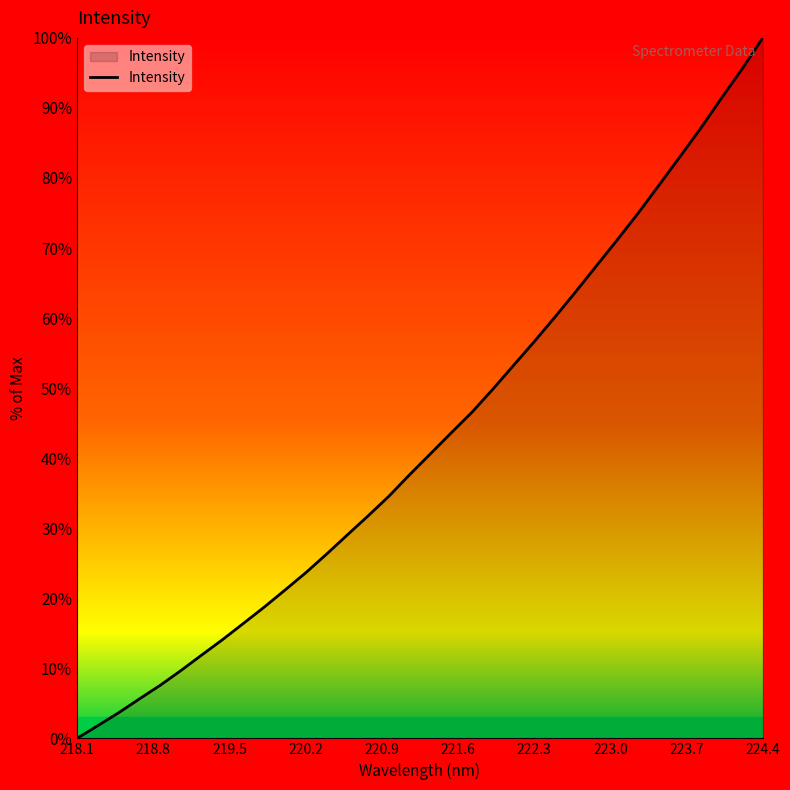

What is the greatest value displayed?

100.0